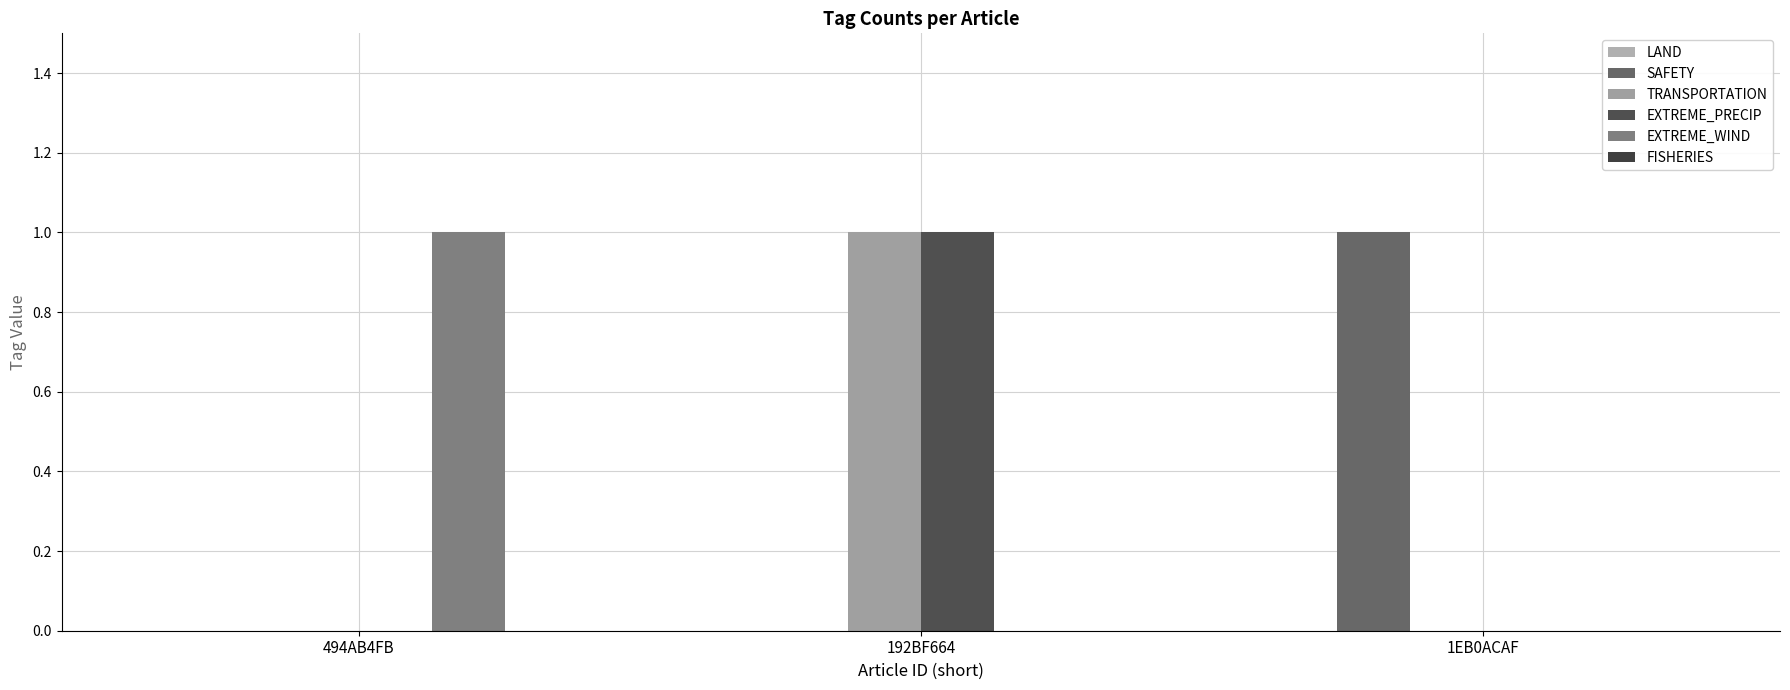

How many categories are shown in the chart?

3